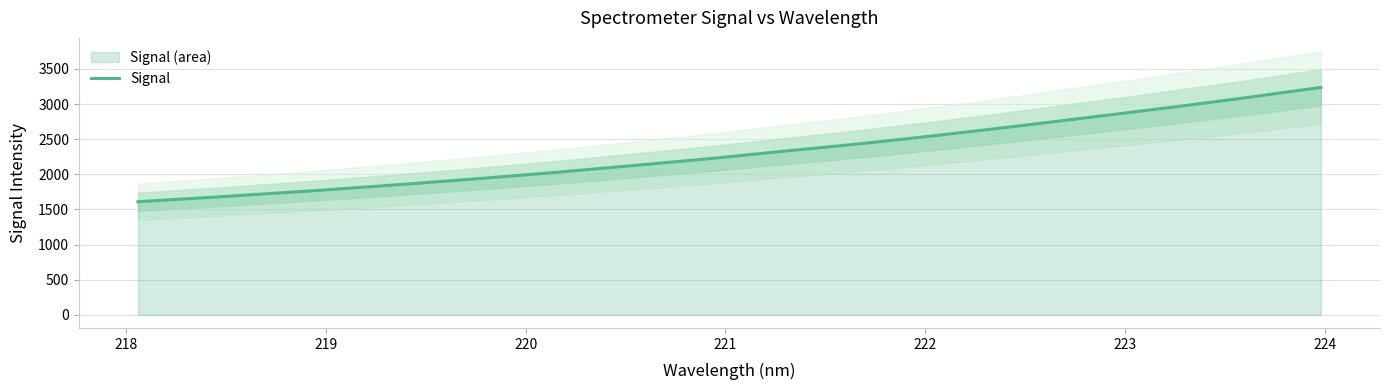

Reading left to right, list all the values displayed in this chart.

1609.4	1641.9	1674.3	1710.2	1744.7	1781.0	1820.0	1859.2	1900.0	1942.1	1985.2	2030.0	2077.7	2125.5	2174.8	2224.1	2278.3	2333.4	2385.7	2439.6	2497.4	2557.9	2619.9	2683.0	2749.1	2815.1	2881.2	2948.0	3017.1	3087.6	3162.2	3236.1